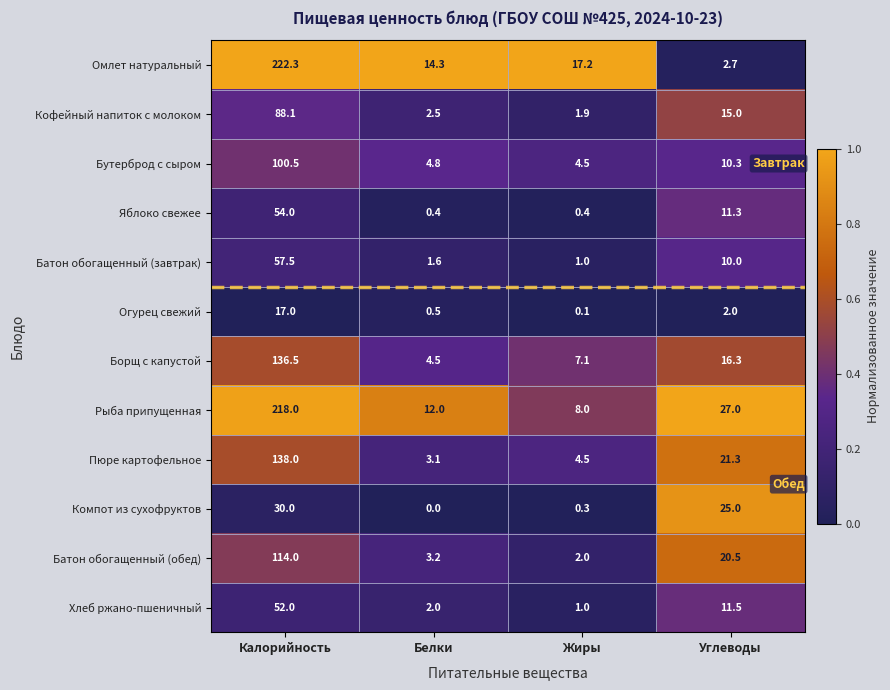

The Батон обогащенный (завтрак) series shows 1.6 at Белки. True or false?

True